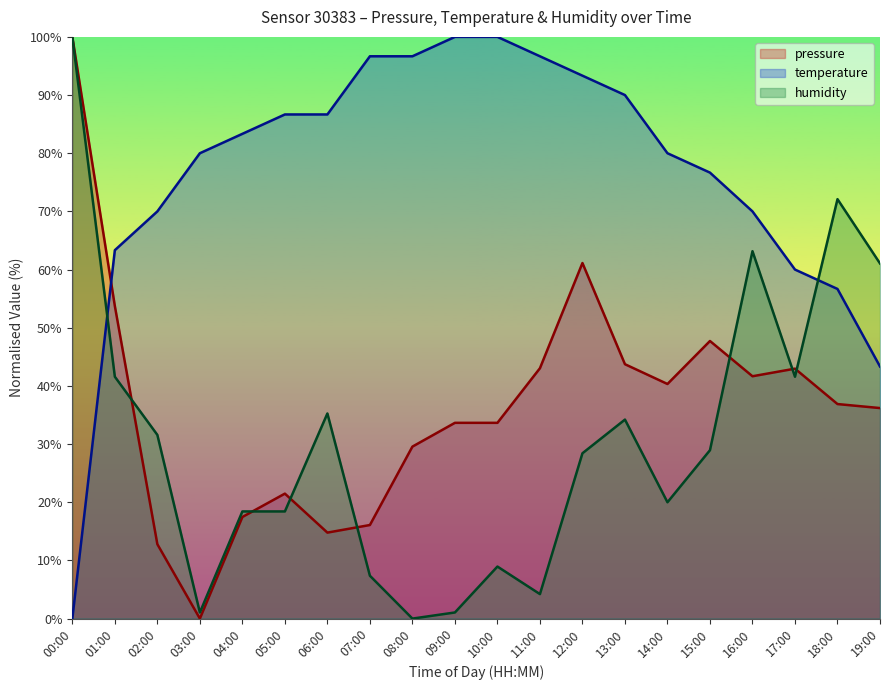

Does the chart have visible grid lines?

No